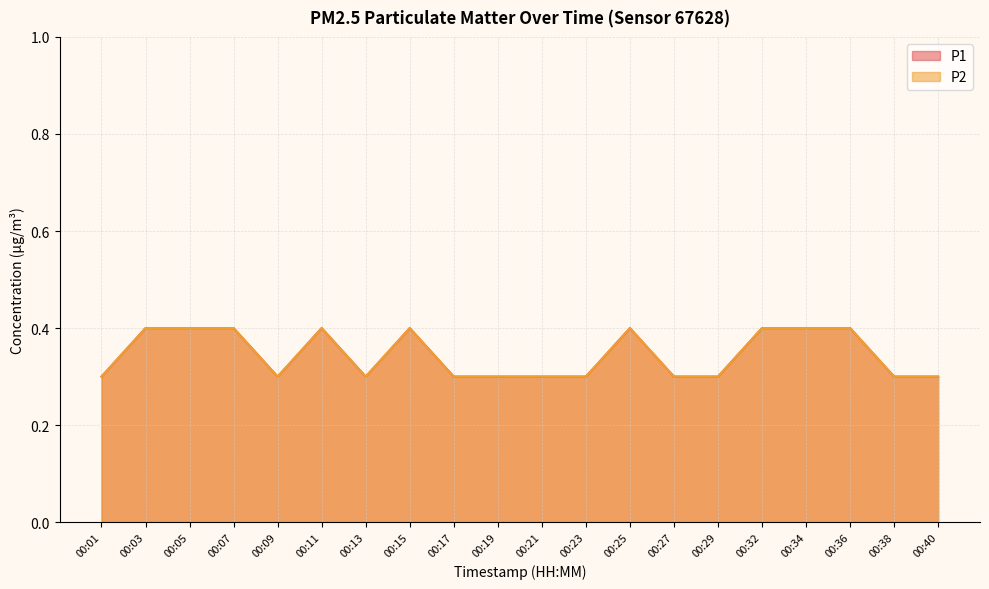

Count the number of data series in this chart.

2